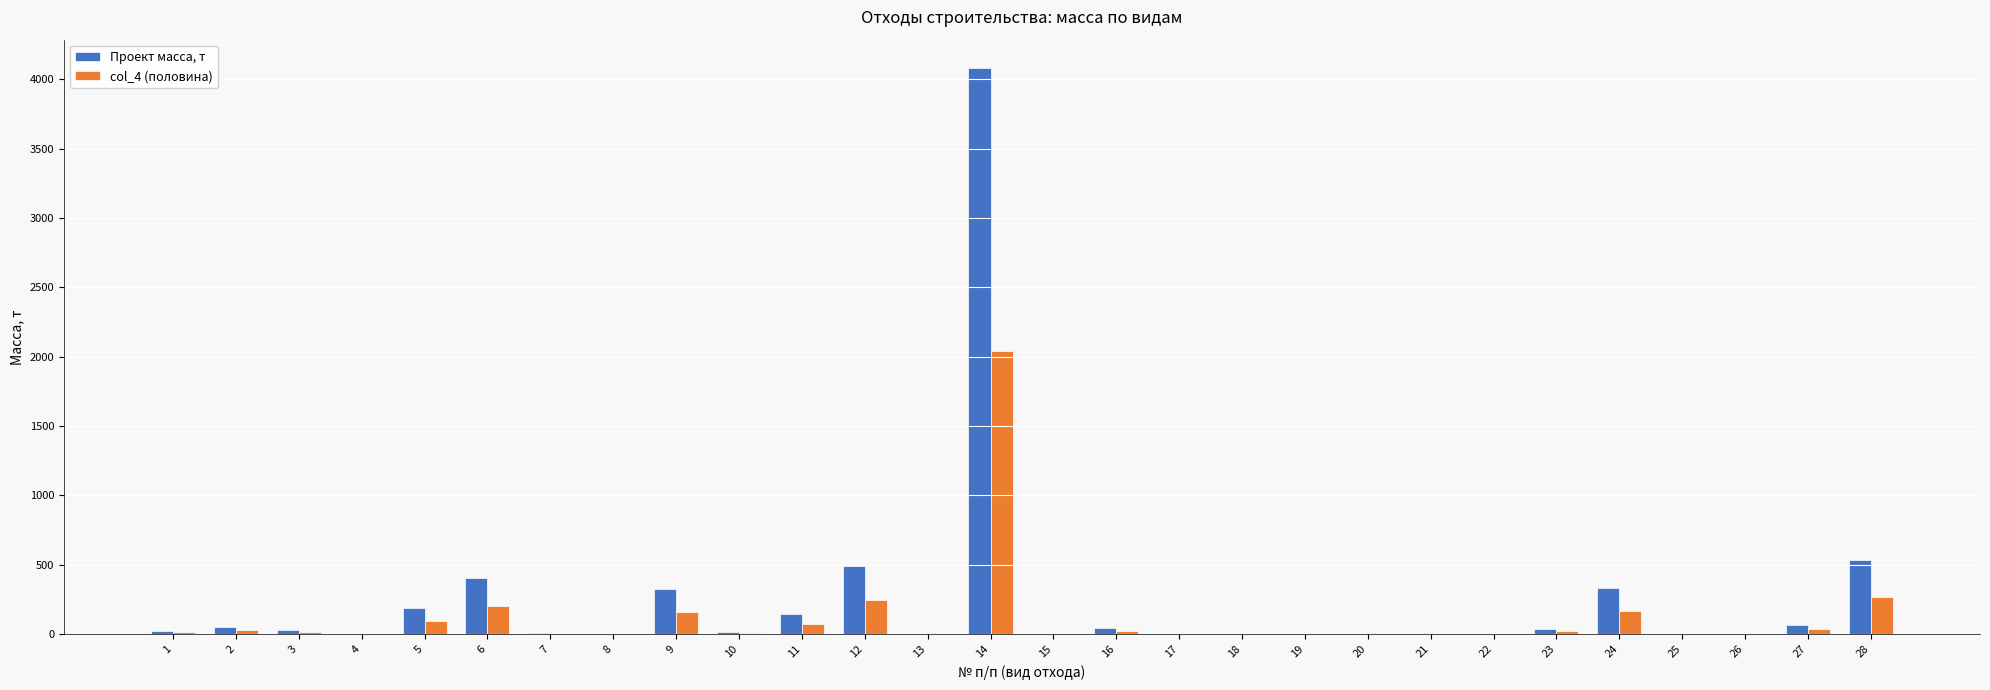

What are all the series names shown in the legend?

Проект масса, т, col_4 (половина)